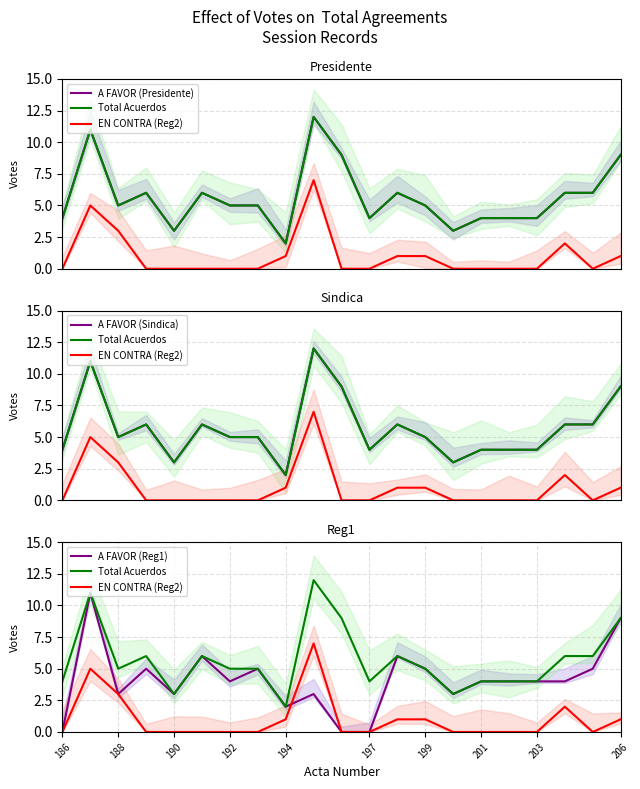

How many interior local peaks does the A FAVOR (Presidente) series have?

5